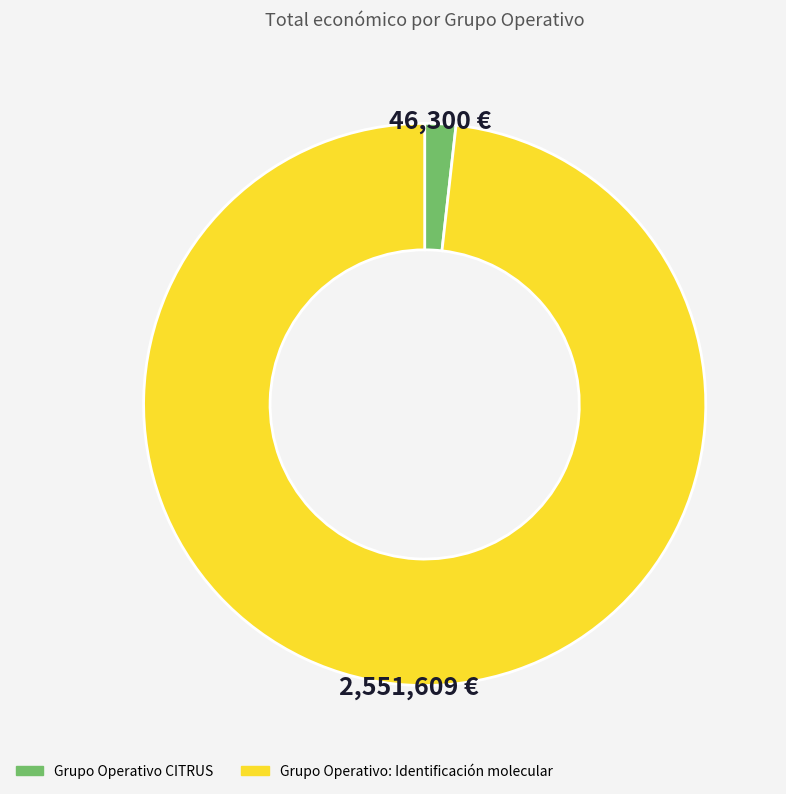

Rank the categories by value from lowest to highest.

Grupo Operativo CITRUS, Grupo Operativo: Identificación molecular